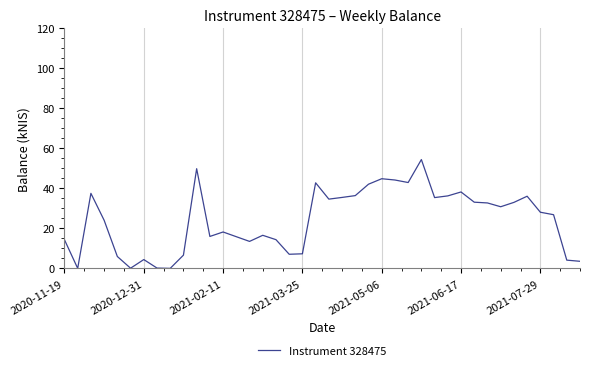

What is the greatest value displayed?

54.4